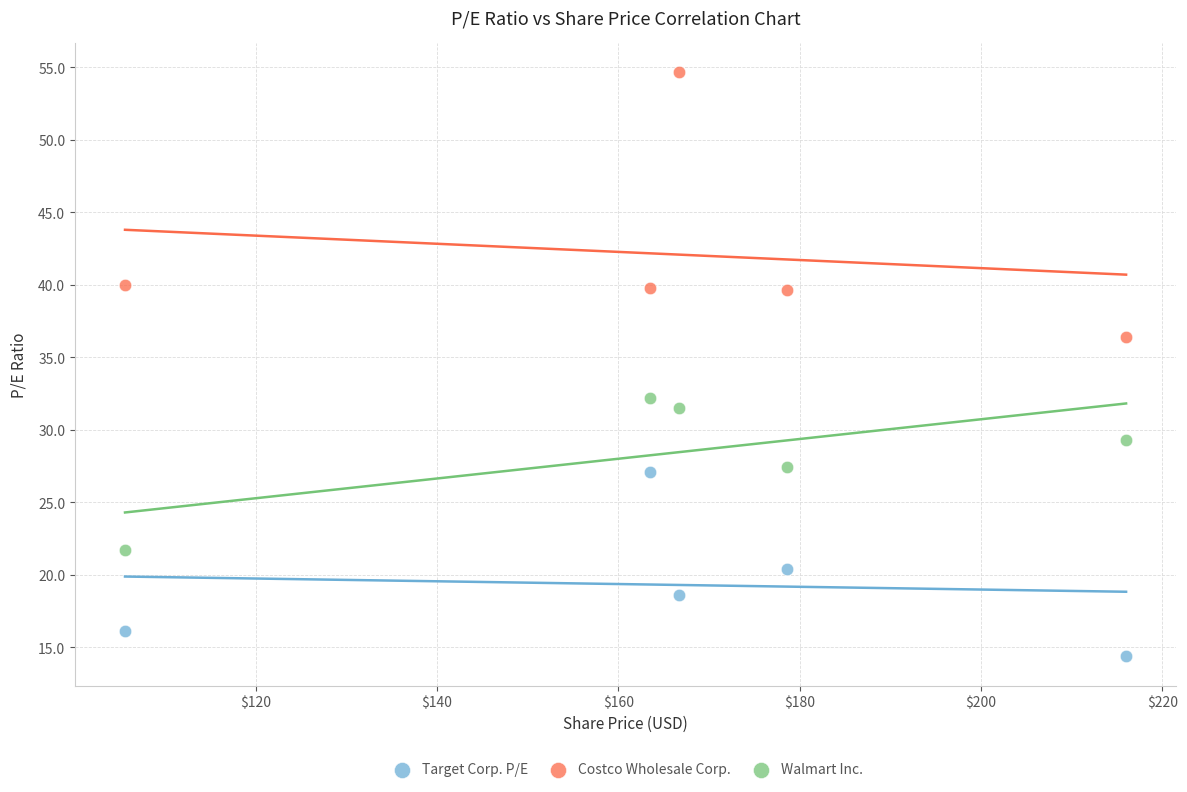

What are all the series names shown in the legend?

Target Corp. P/E, Costco Wholesale Corp., Walmart Inc.